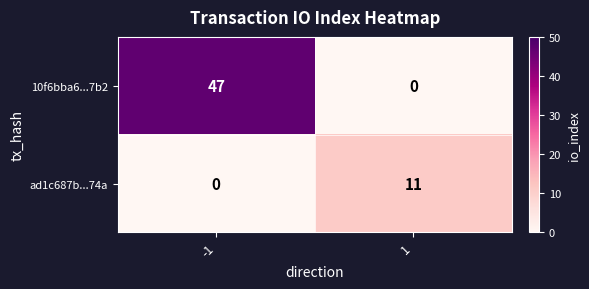

Which series has the largest total across all categories?

10f6bba6...7b2